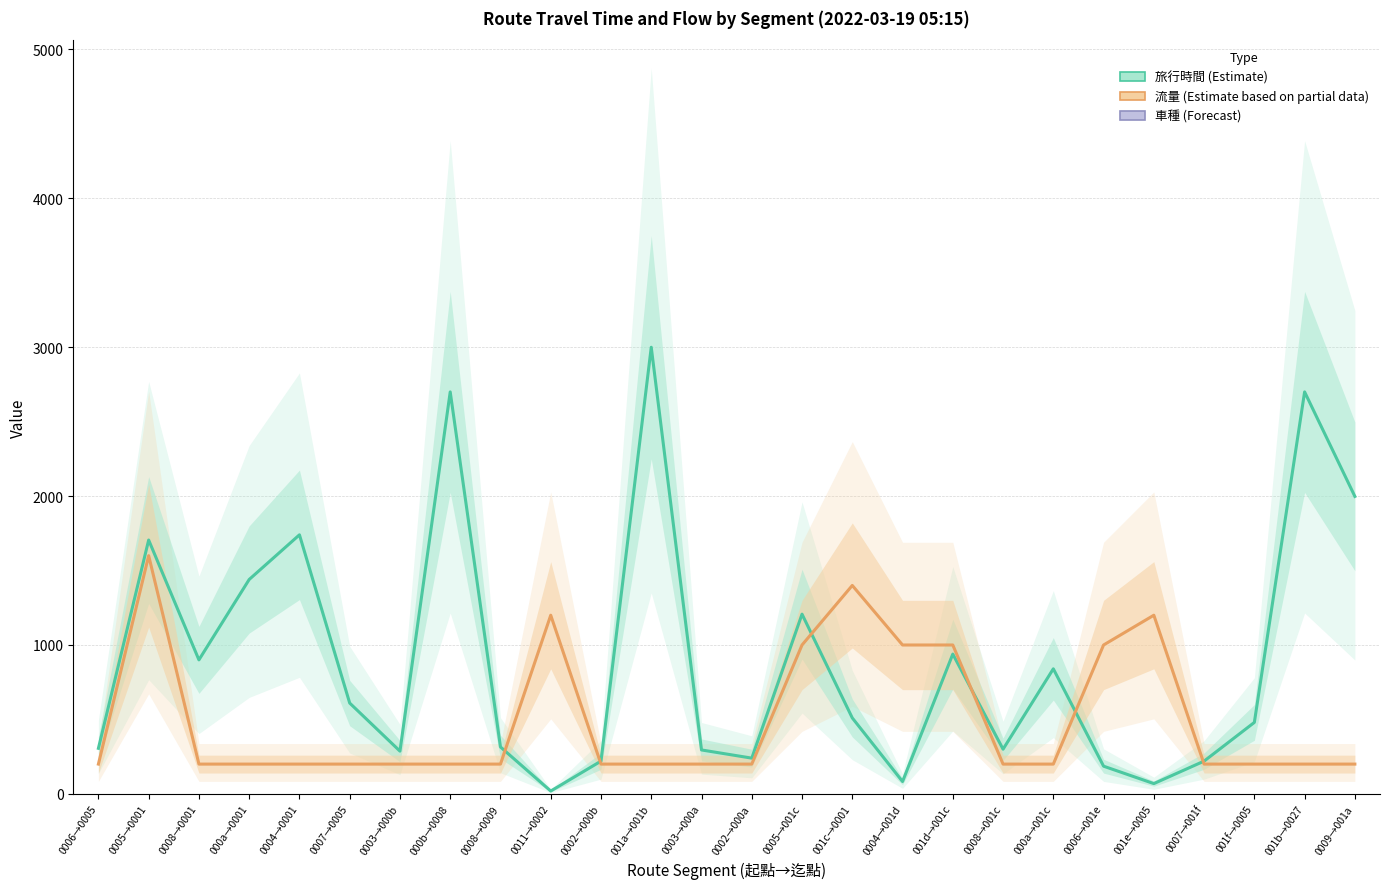

Reading left to right, transcribe all the data shown in this chart.

旅行時間: 306	1705	900	1440	1740	610	287	2700	315	19	220	3000	295	240	1207	510	83	939	300	840	186	69	220	480	2700	1998
流量: 200	1600	200	200	200	200	200	200	200	1200	200	200	200	200	1000	1400	1000	1000	200	200	1000	1200	200	200	200	200